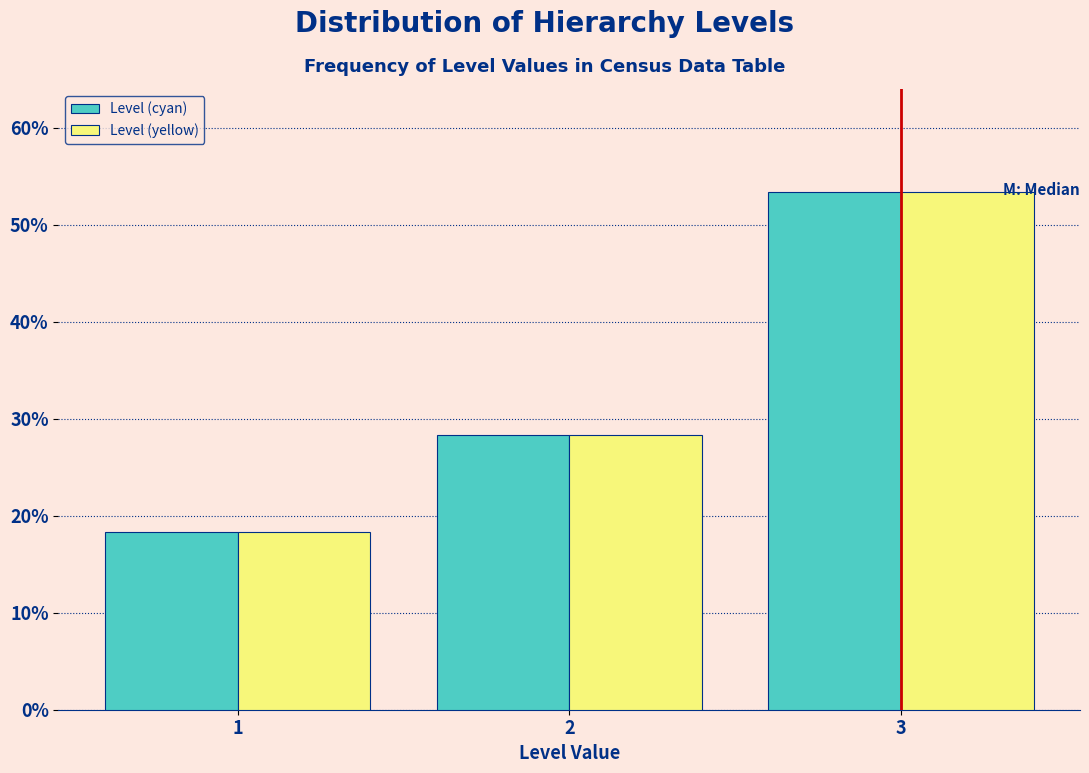

Reading left to right, list all the values displayed in this chart.

Level (cyan): 1=18.3	2=28.3	3=53.3
Level (yellow): 1=18.3	2=28.3	3=53.3